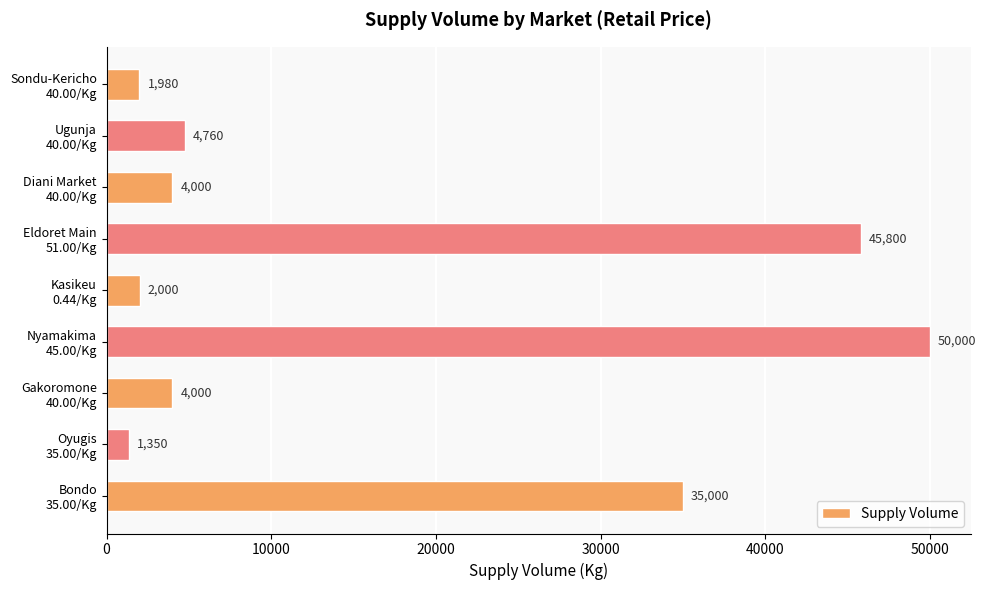

Where is the data nearest to the value 25675?

Bondo
35.00/Kg